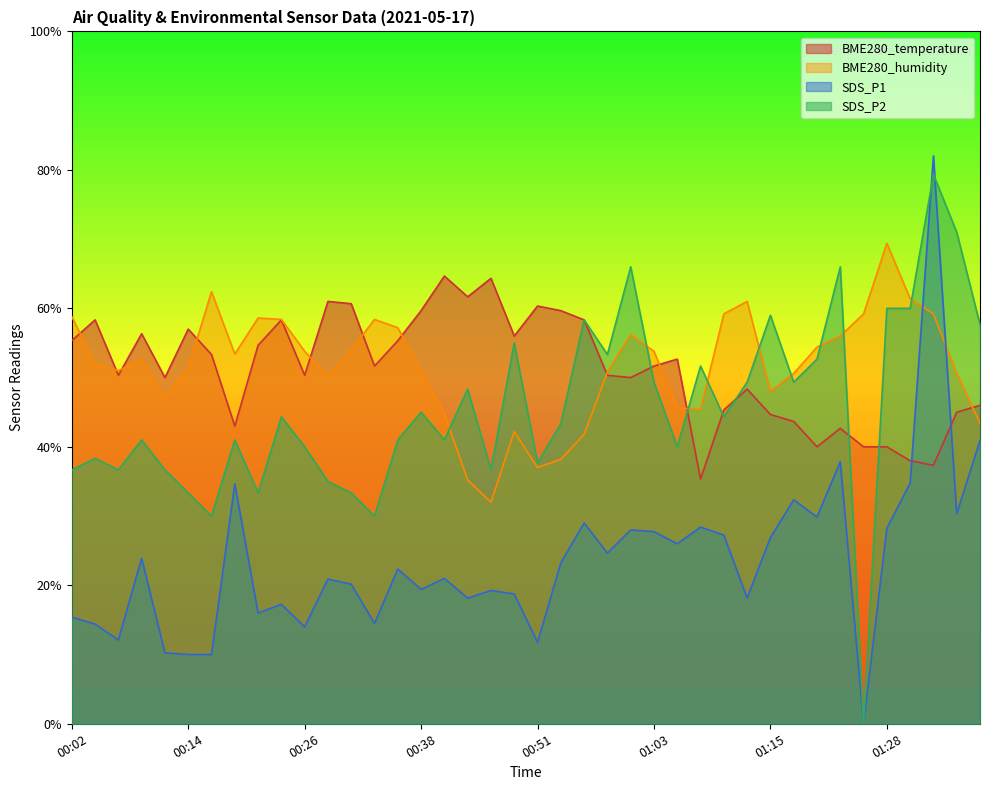

What is the value of the SDS_P2 point at the 12th from the left?

35.0